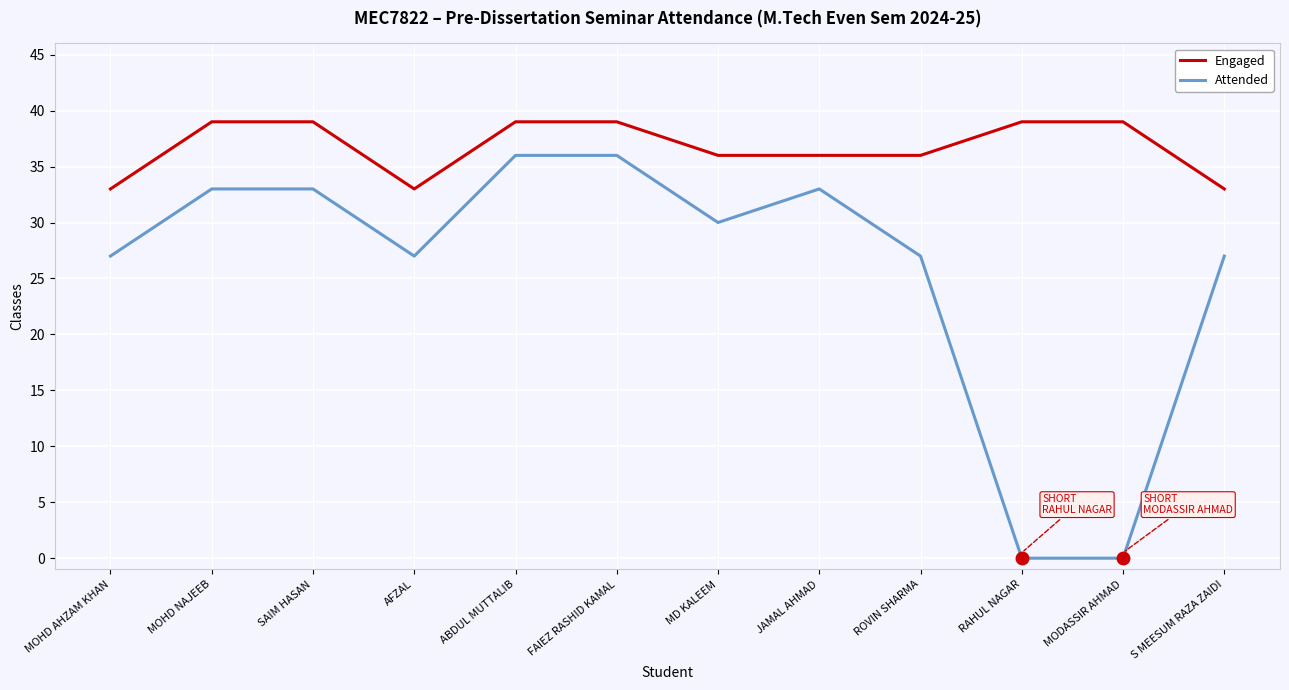

Which series has the largest range (max minus min)?

Attended